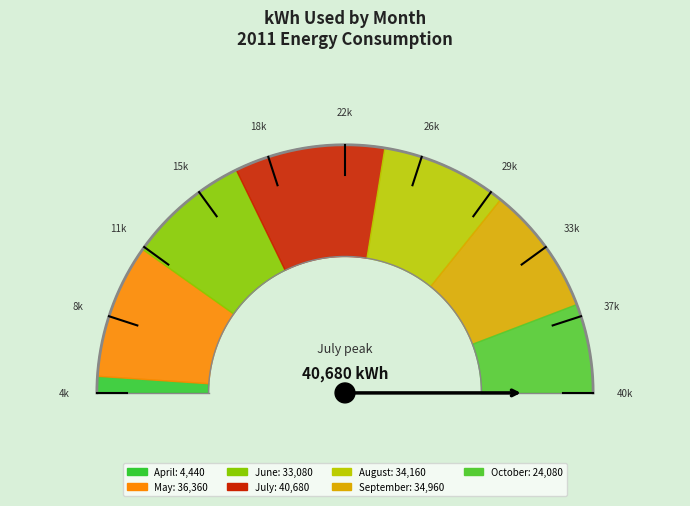

To the nearest percent, what percentage of the pie is September?

17%